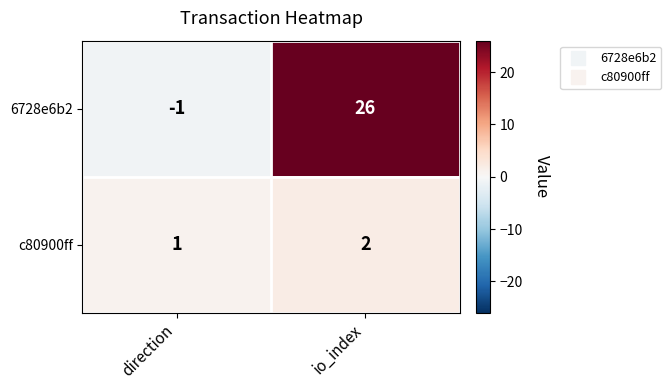

Rank the series by their average value, from lowest to highest.

c80900ff, 6728e6b2